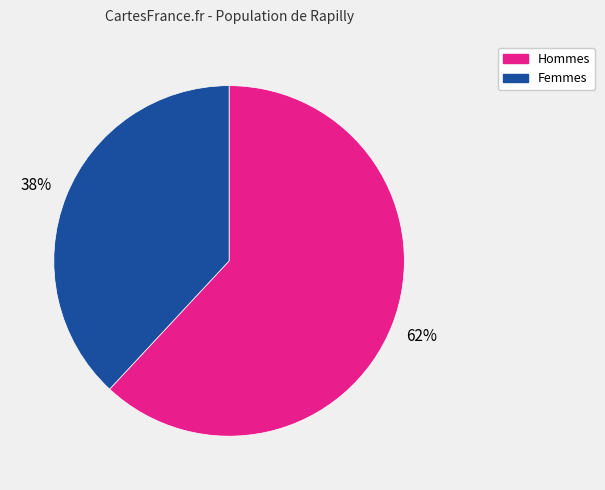

Does any single category account for the majority?

Yes